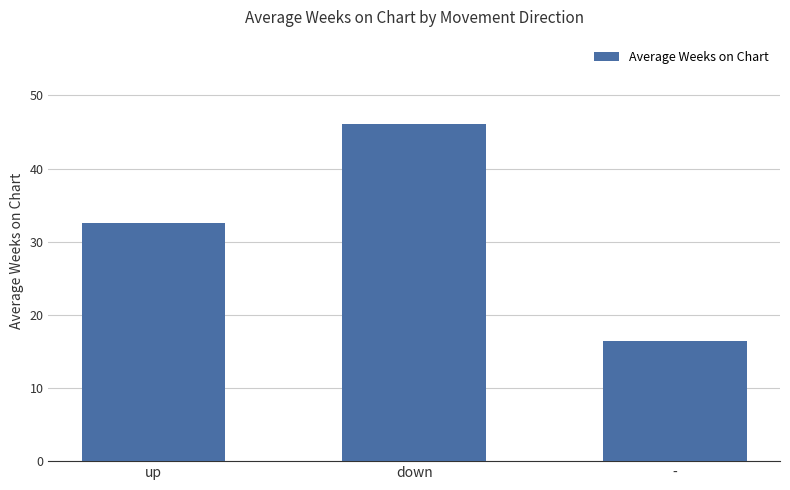

What is the greatest value displayed?

46.1